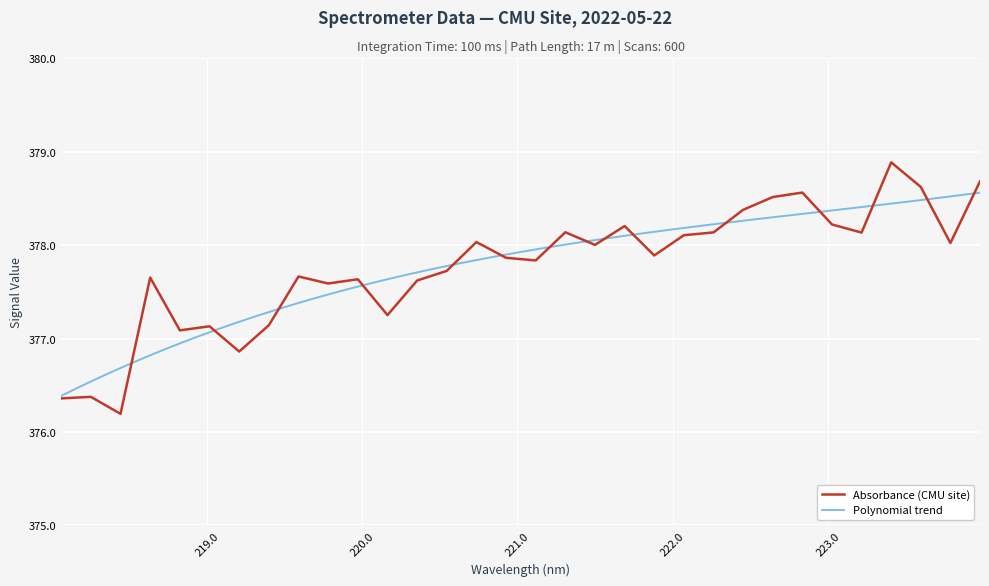

List the labels in order of value, largest first.

223.408, 223.9802, 223.5987, 222.8355, 222.6447, 222.4538, 223.0264, 221.6902, 221.3083, 222.263, 223.2172, 222.0721, 220.7354, 223.7895, 221.4993, 221.8812, 220.9264, 221.1174, 220.5444, 219.589, 218.6332, 219.9712, 220.3533, 219.7801, 220.1623, 219.3979, 219.0156, 218.8244, 219.2067, 218.2508, 218.0596, 218.442